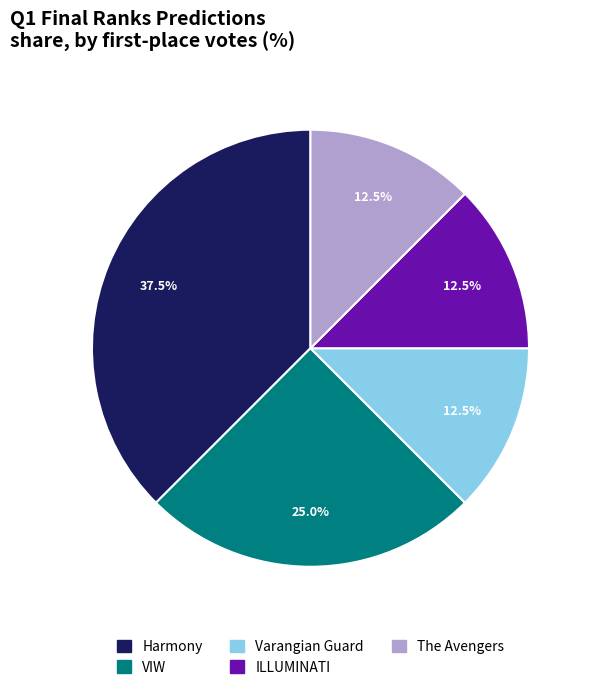

How many segments does this pie chart have?

5